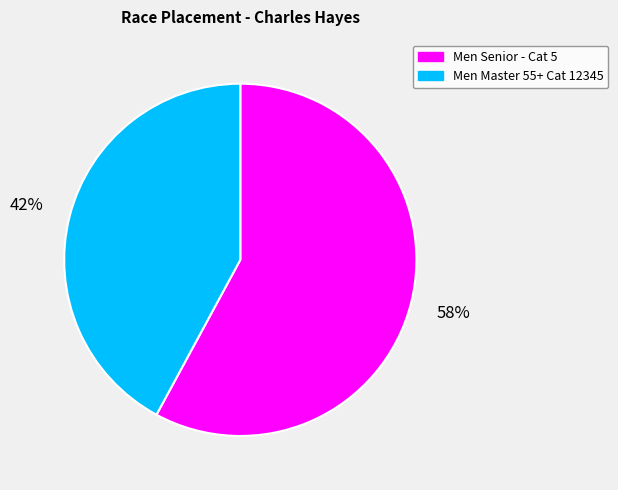

How many segments does this pie chart have?

2